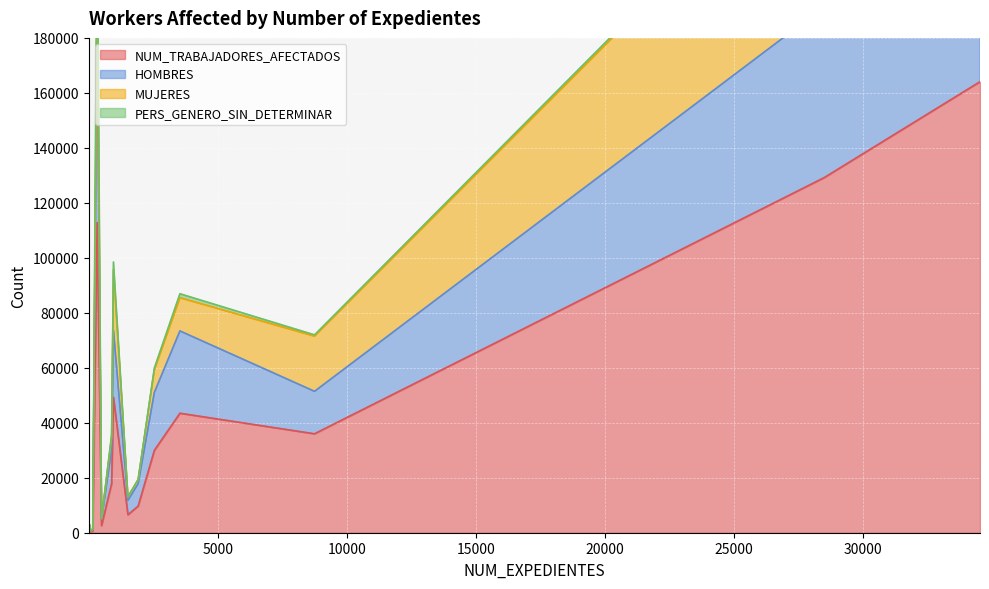

At which category is the sum across all series the highest?

34525